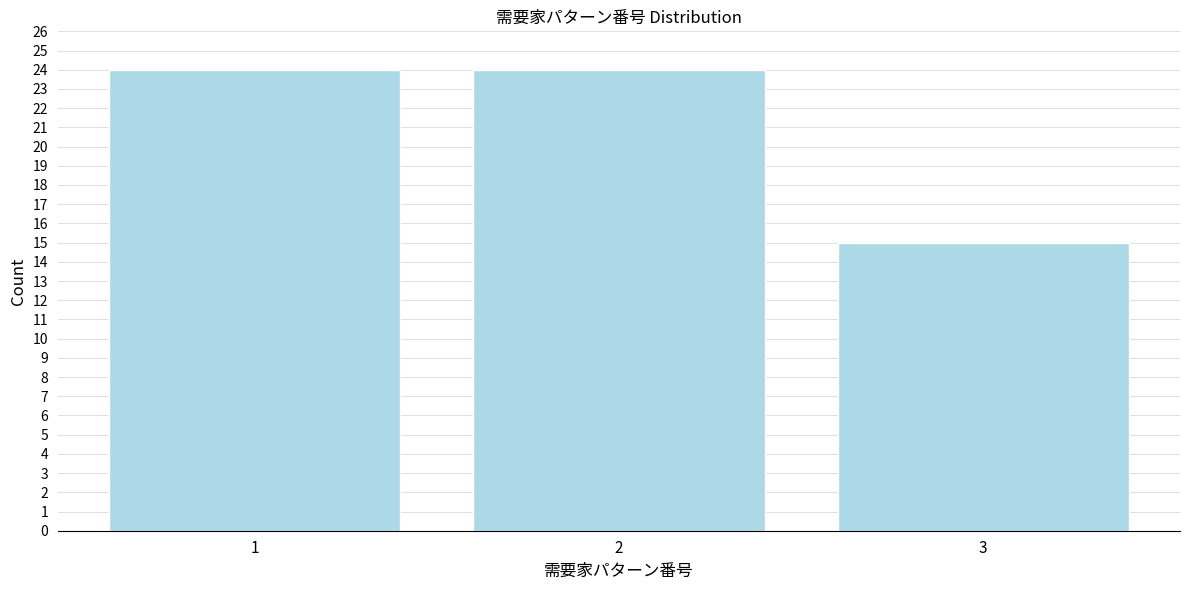

Reading left to right, transcribe all the data shown in this chart.

24	24	15